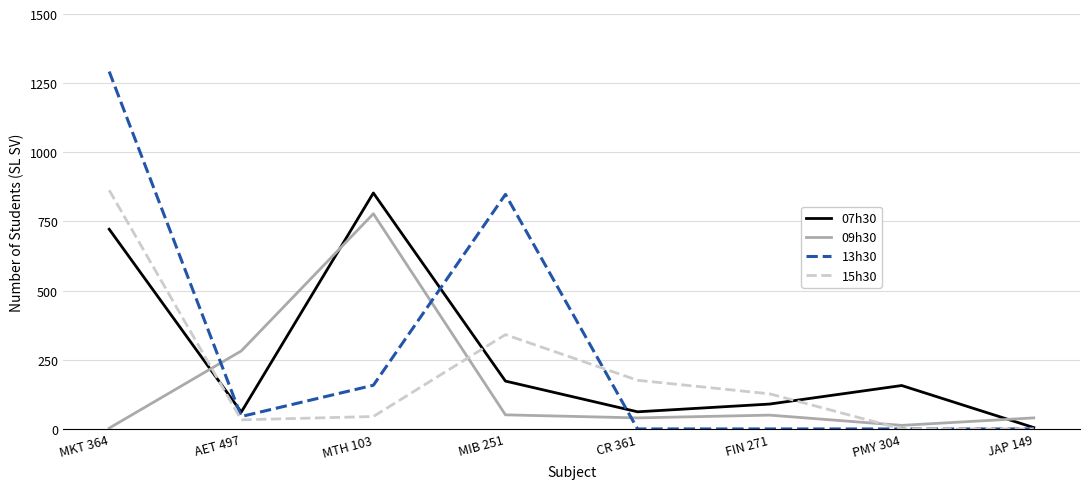

What is the total value across all series at MIB 251?

1413